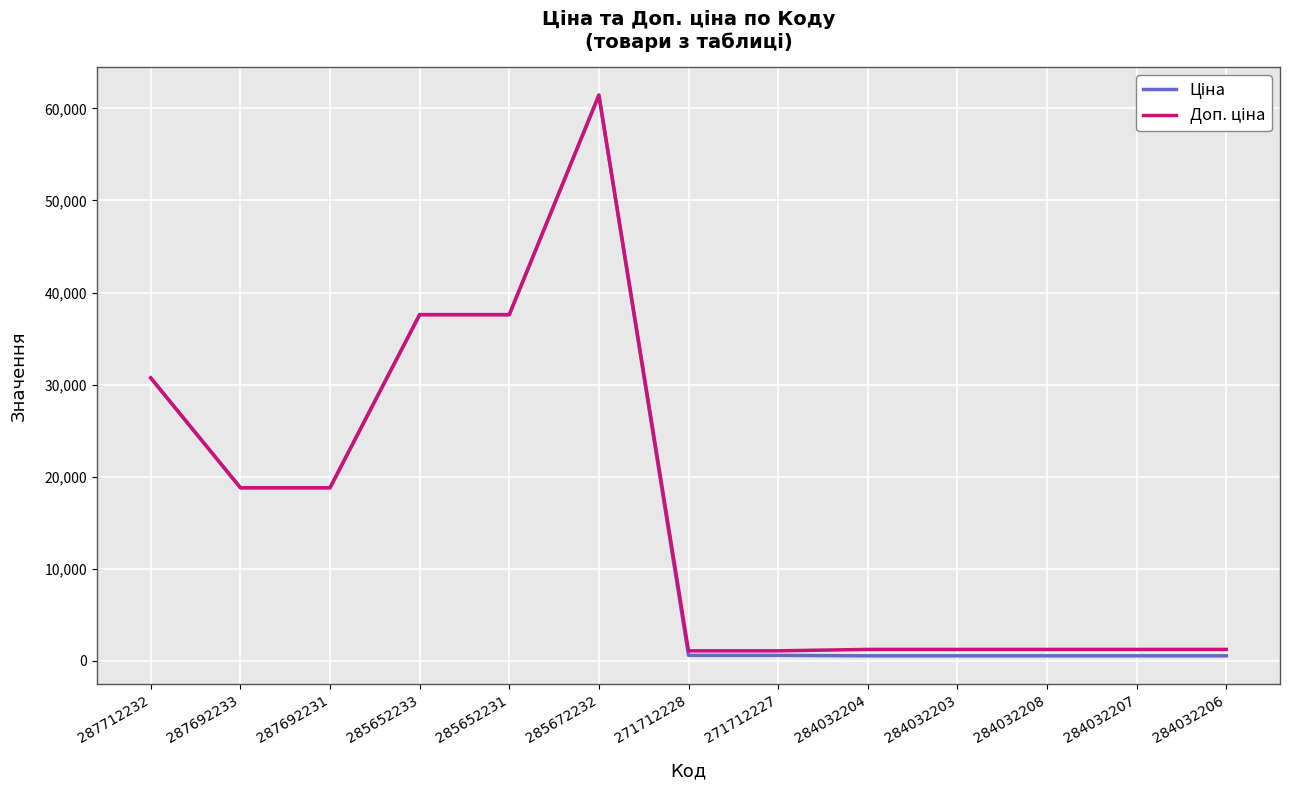

What is the total value across all series at 285652233?

75187.2